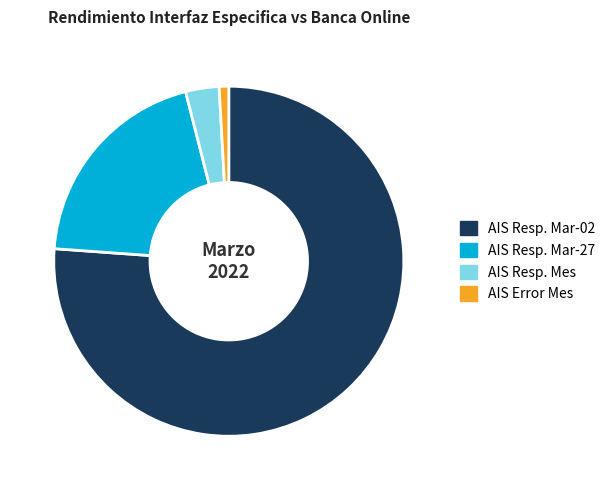

How many segments does this pie chart have?

4